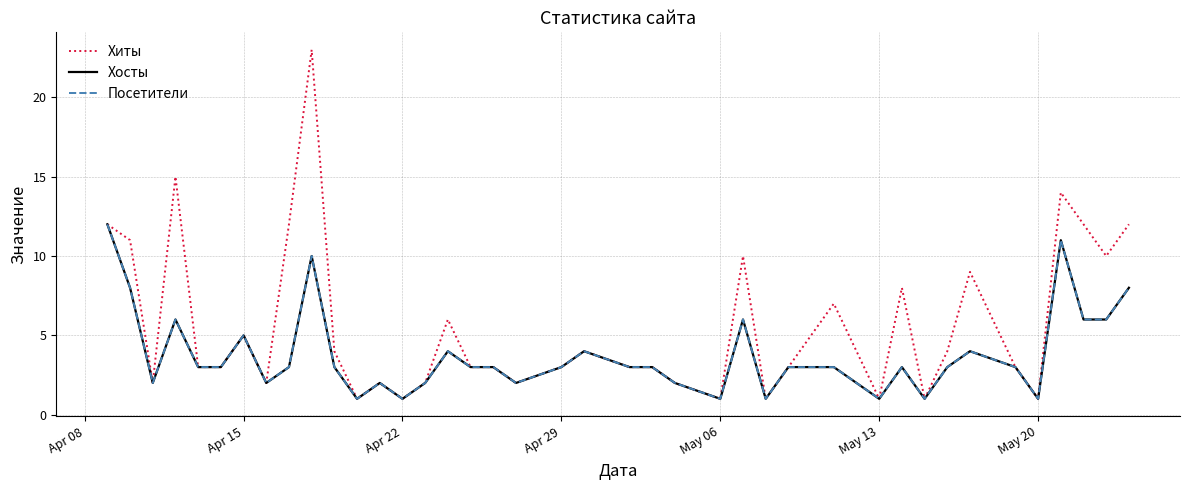

Does the chart have visible grid lines?

Yes